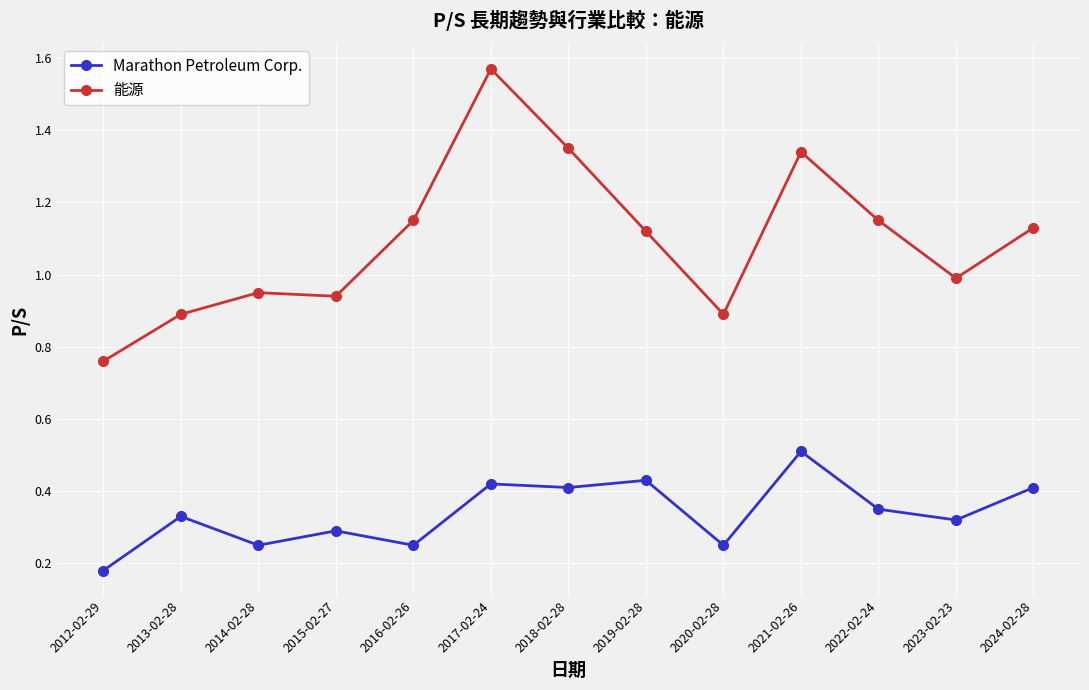

At which category is the sum across all series the highest?

2017-02-24